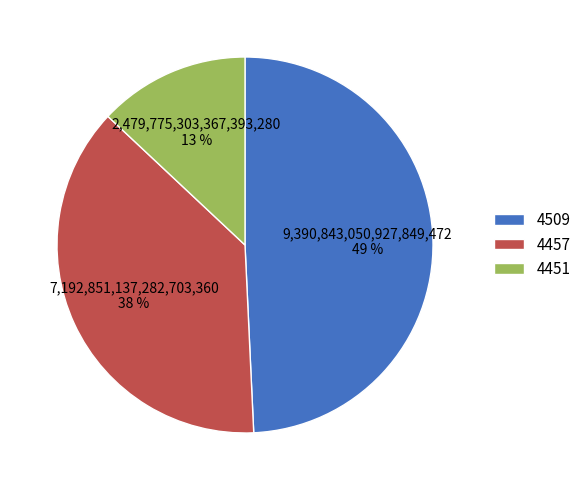

How many segments does this pie chart have?

3